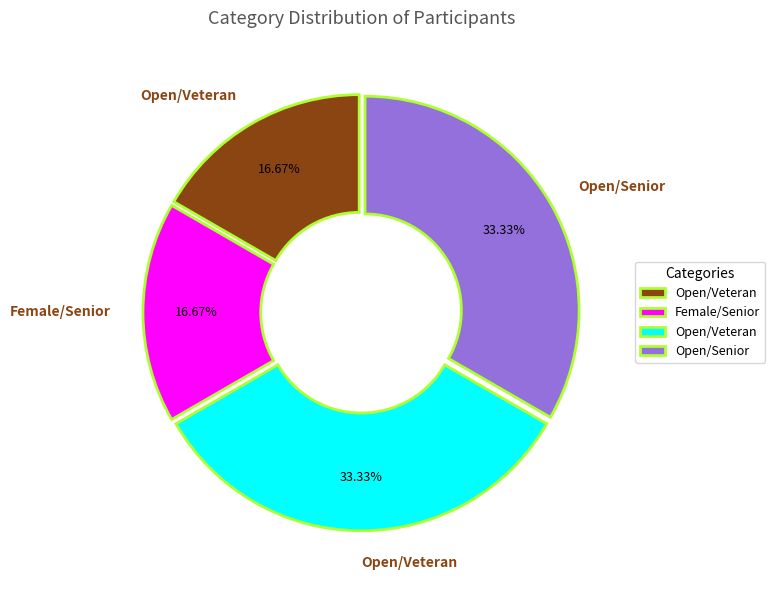

Is there any slice that represents more than half of the pie?

No